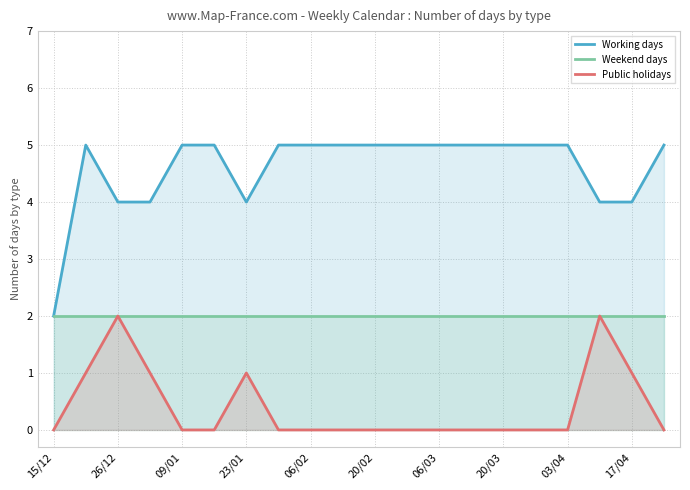

True or false: Weekend days and Working days intersect in this chart.

False